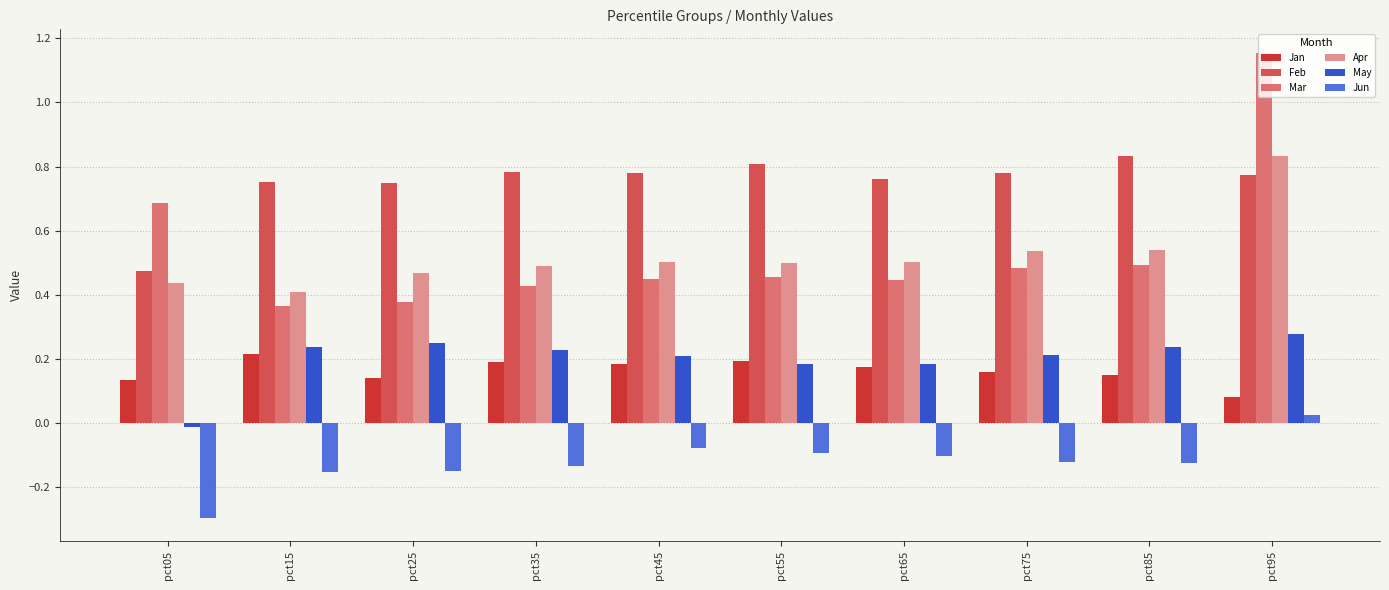

Which series has the largest range (max minus min)?

Mar